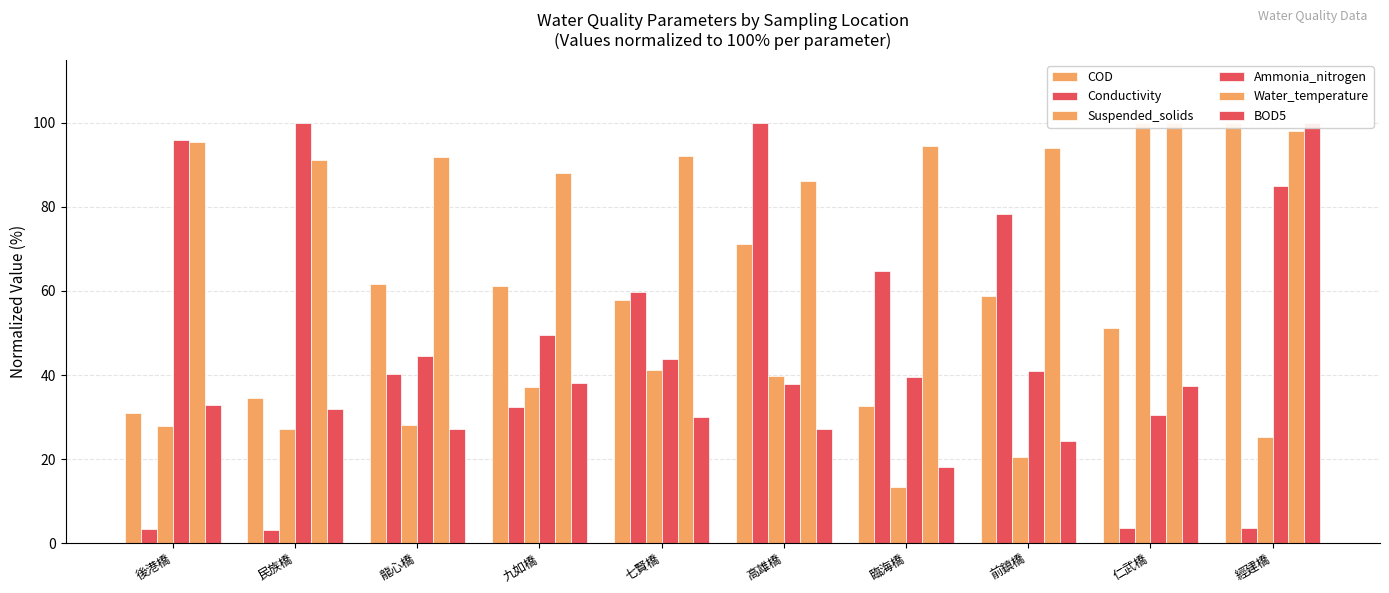

How many bars are there in each group?

6